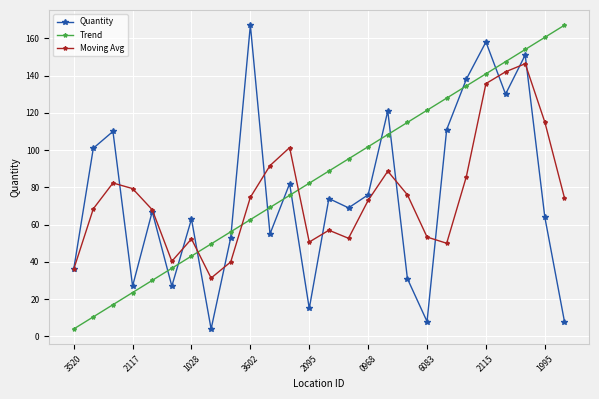

What is the average value of the Moving Avg series?

75.6